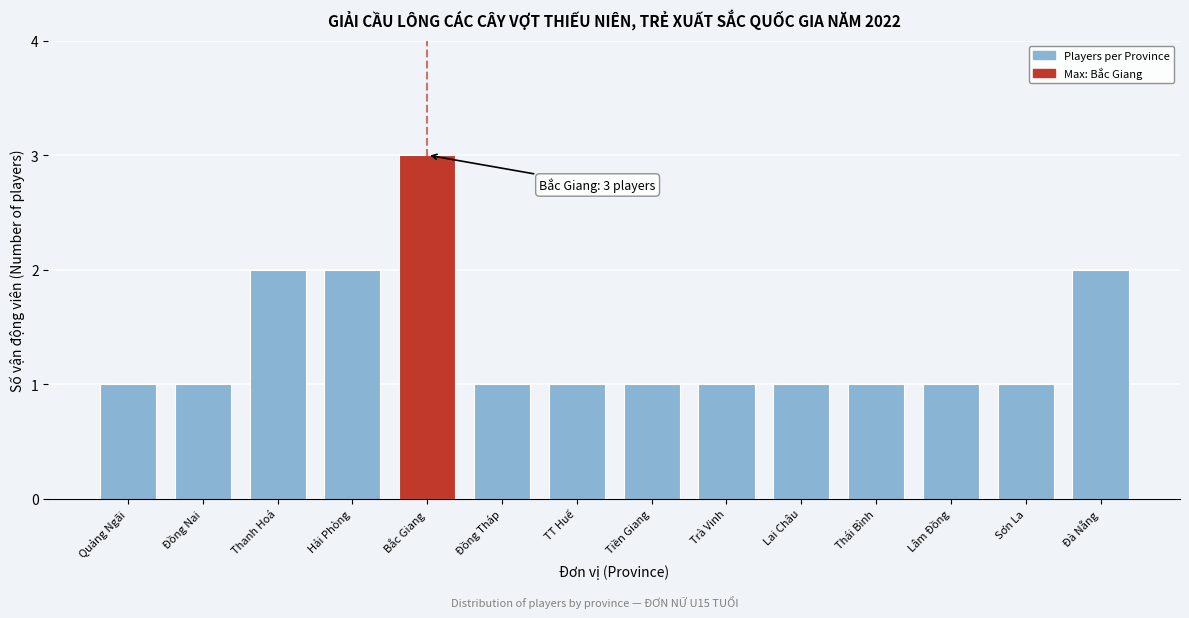

Reading right to left, what are all the values shown in this chart?

Đà Nẵng=2	Sơn La=1	Lâm Đồng=1	Thái Bình=1	Lai Châu=1	Trà Vinh=1	Tiền Giang=1	TT Huế=1	Đồng Tháp=1	Bắc Giang=3	Hải Phòng=2	Thanh Hoá=2	Đồng Nai=1	Quảng Ngãi=1